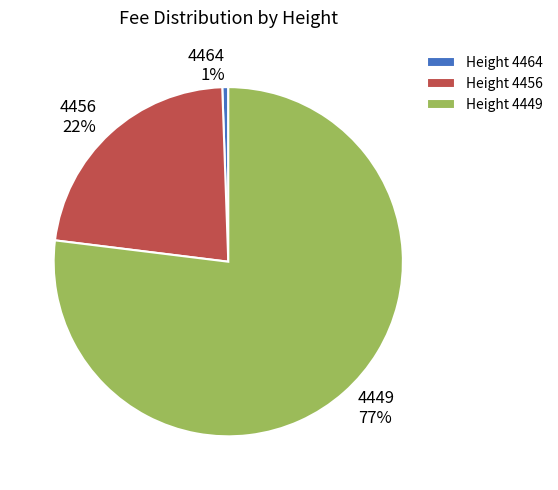

To the nearest percent, what is the difference between the largest and smallest slice percentages?

76%